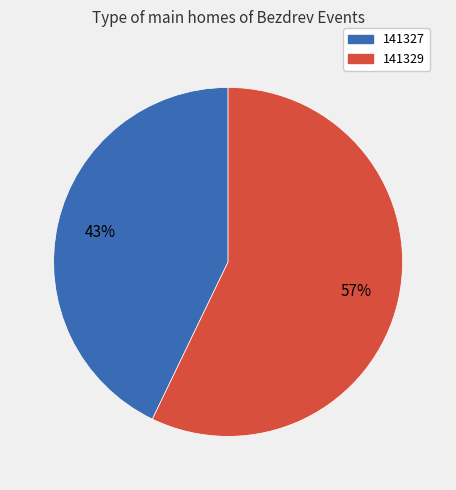

To the nearest percent, what percentage of the pie is 141327?

43%